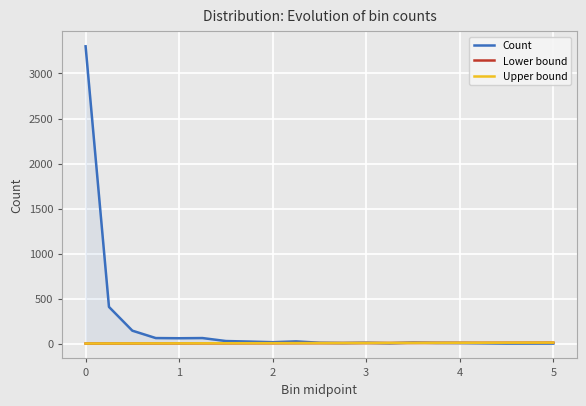

What is the greatest value displayed?

3302.0